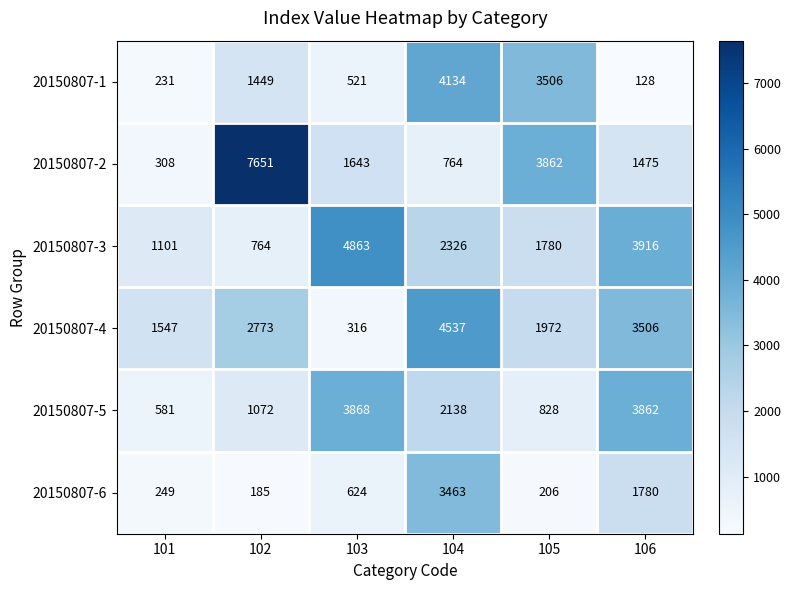

What is the difference between the 20150807-5 values at 101 and 105?

247